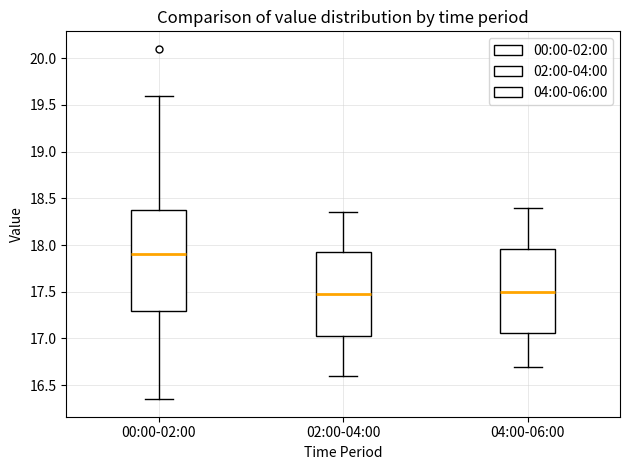

Reading left to right, transcribe this box plot: for each box, give where its median line is, the range the box spans, and where its two whiskers end, as read against the y-axis. The values are not printed on the chart, so give them approximately, as read against the axis.

00:00-02:00: median 17.90, box 17.30 to 18.40, whiskers 16.35 to 19.60
02:00-04:00: median 17.50, box 17.05 to 17.95, whiskers 16.60 to 18.35
04:00-06:00: median 17.50, box 17.05 to 17.95, whiskers 16.70 to 18.40